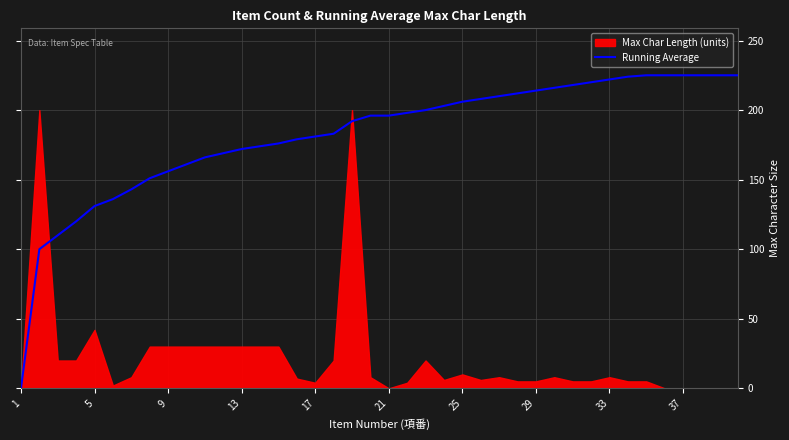

How many data points are less than 196?

19